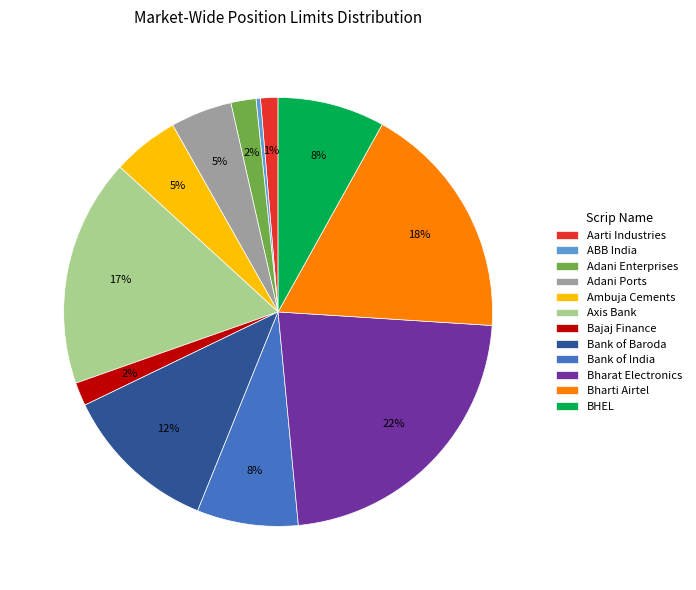

To the nearest percent, what percentage of the pie is BHEL?

8%